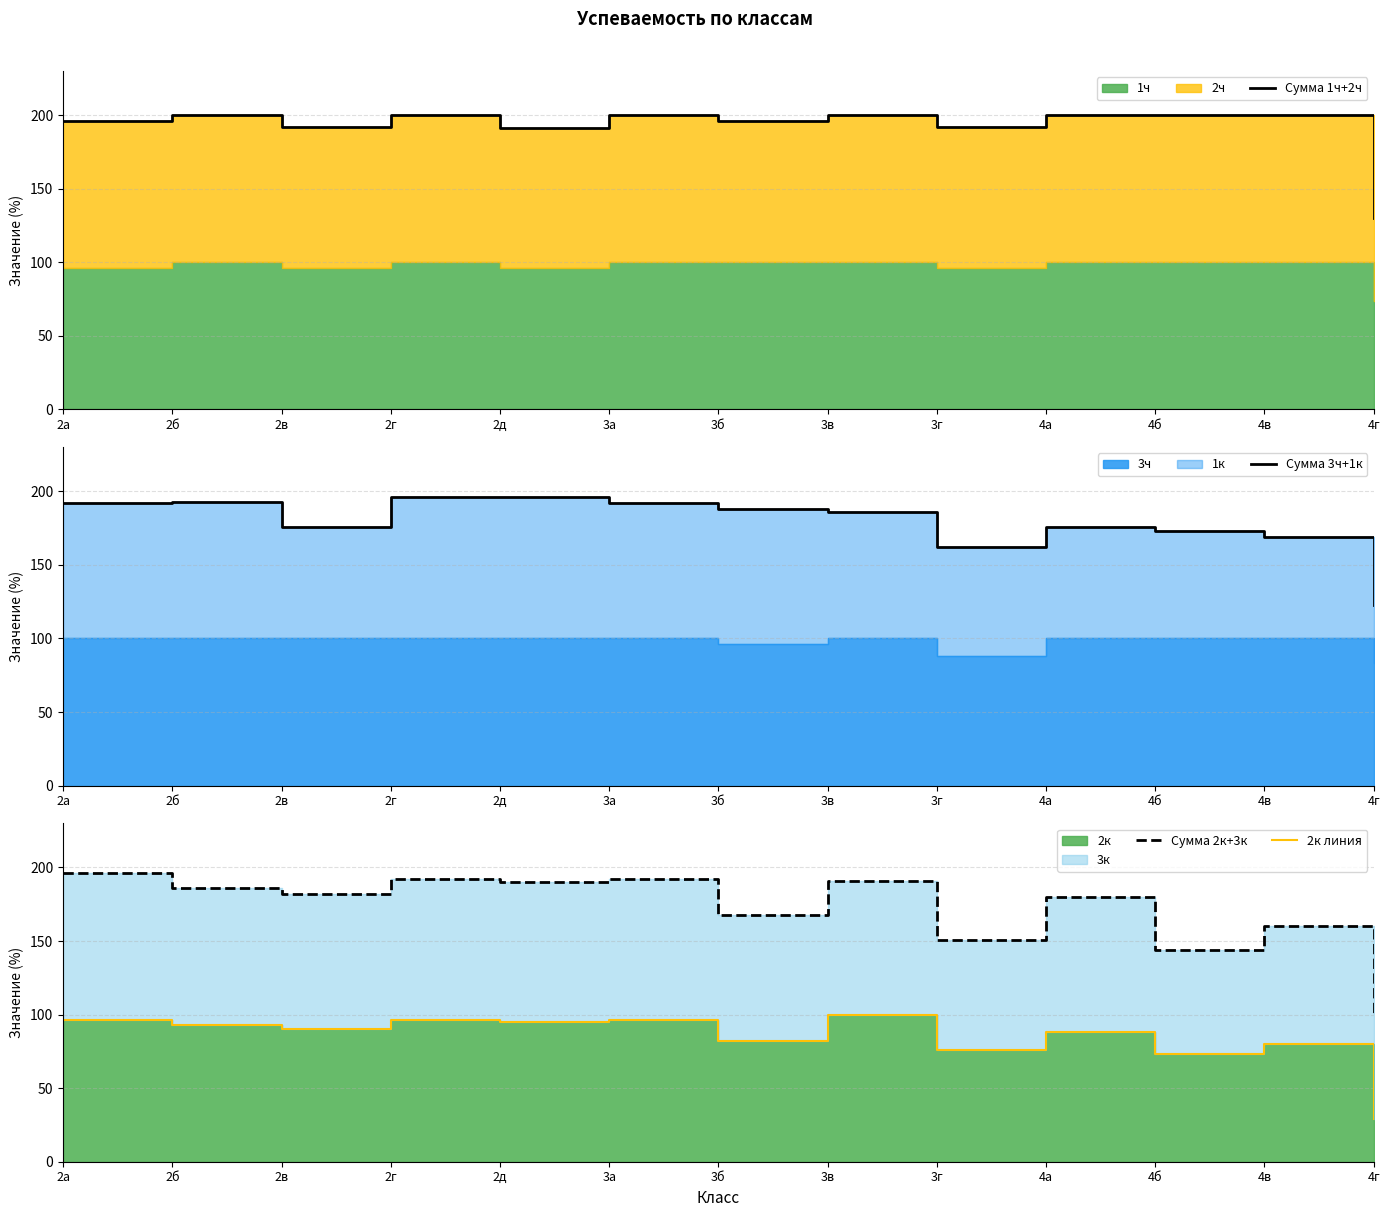

Where do Сумма 2к+3к and Сумма 3ч+1к first cross each other?

2а and 2б